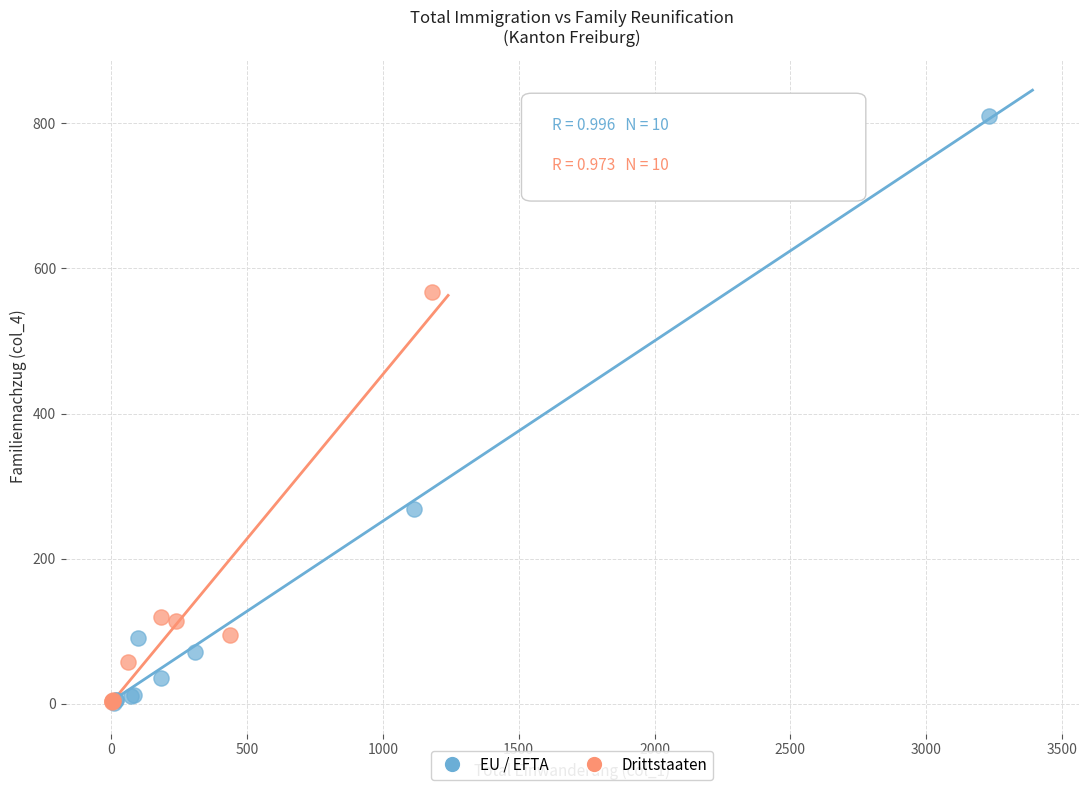

Which series contains the highest Y value?

EU / EFTA